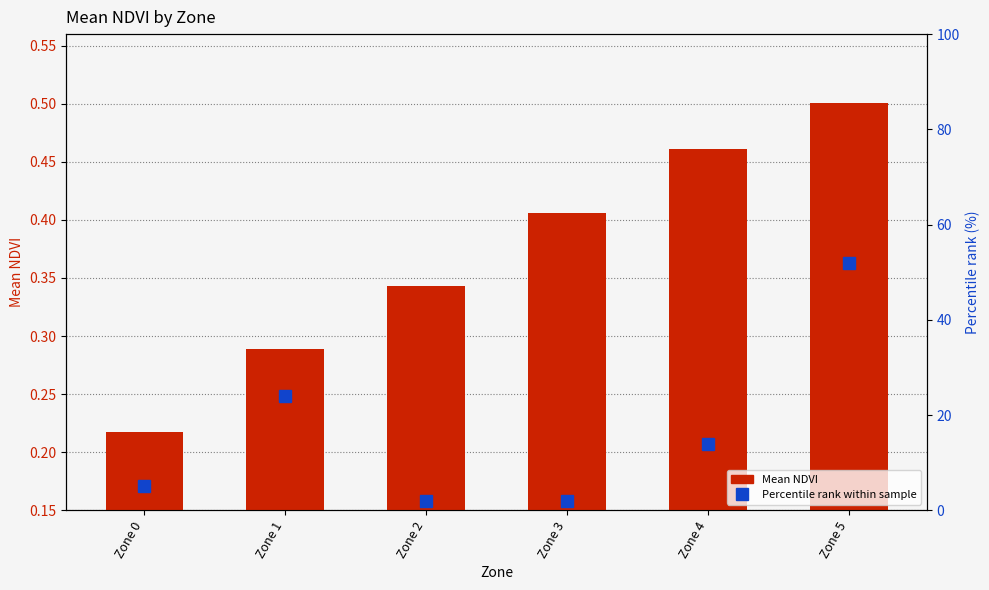

Reading left to right, extract all data points from this chart.

Mean NDVI: 0.2	0.3	0.3	0.4	0.5	0.5
Percentile rank within sample: 5.0	24.0	2.0	2.0	14.0	52.0